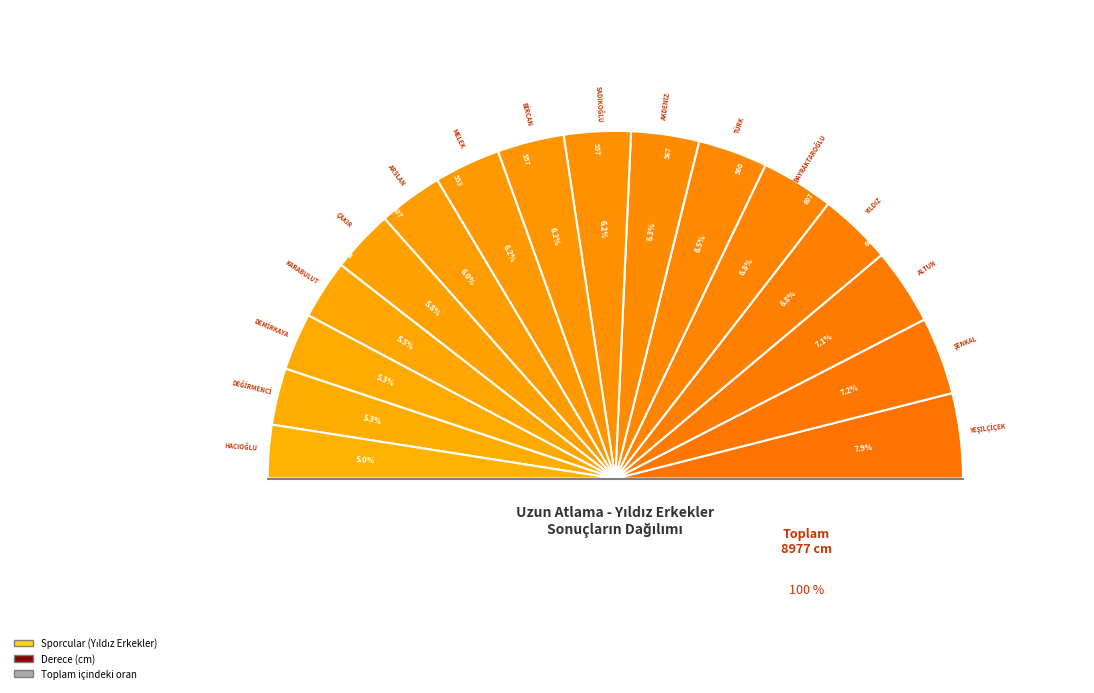

To the nearest percent, what is the average slice percentage?

6%